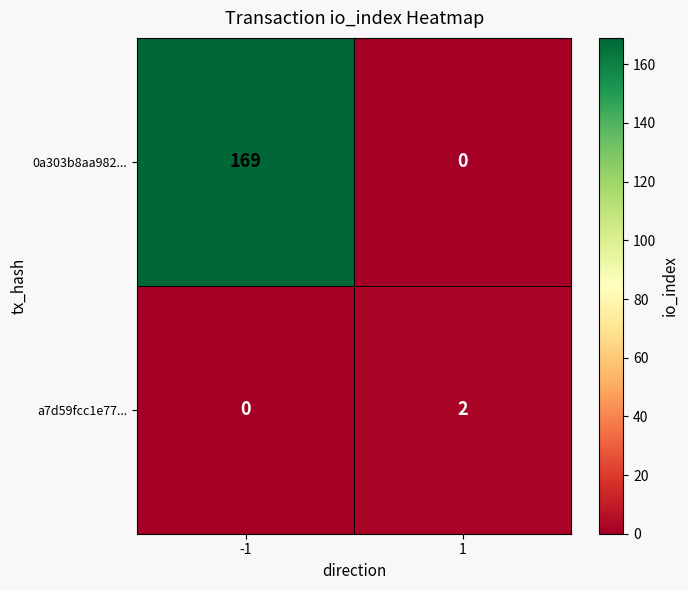

Which series has the widest spread of values?

0a303b8aa982...